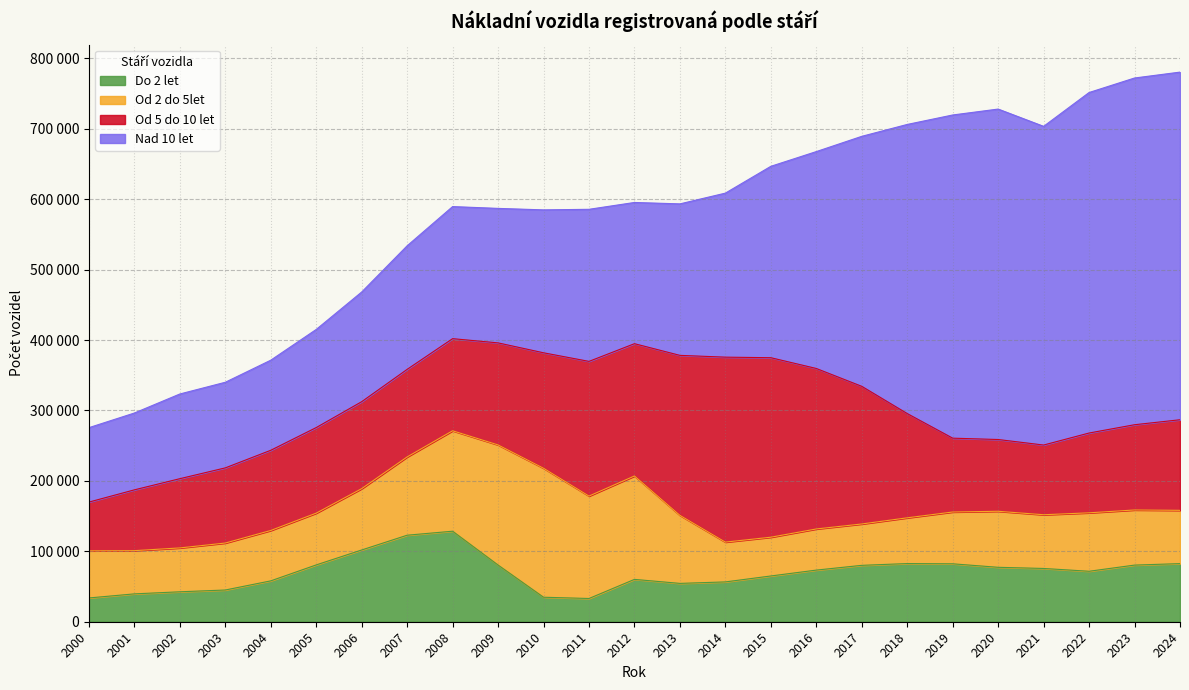

Where do Nad 10 let and Od 5 do 10 let first cross each other?

2012 and 2013